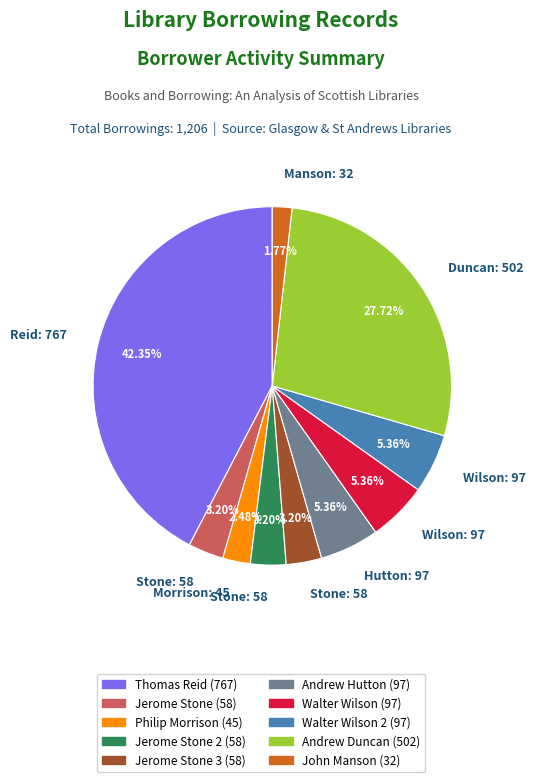

Does any single category account for the majority?

No